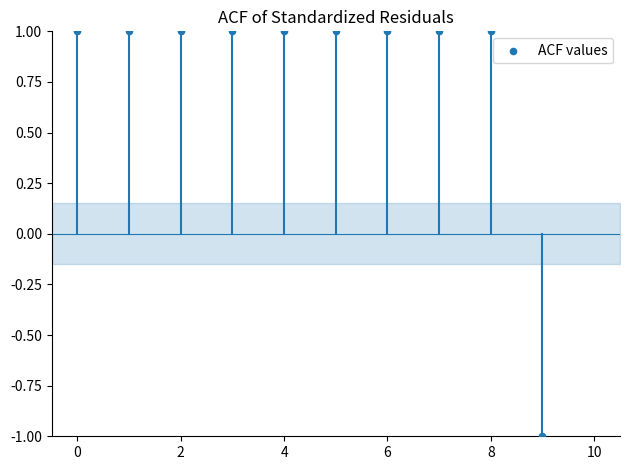

Count the number of points in this scatter plot.

10